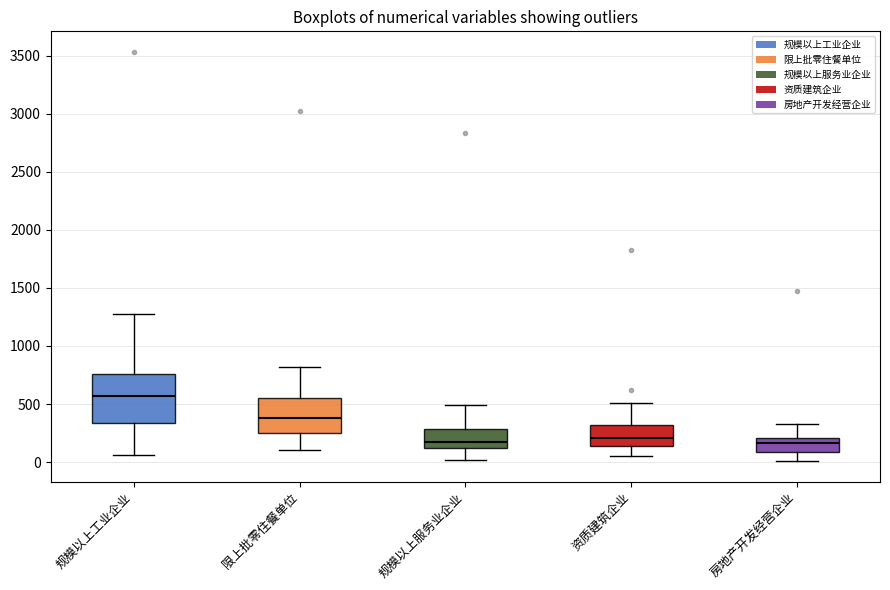

Reading left to right, read every box against the y-axis: the position of its median line, the range the box covers, and the ends of its whiskers. The values are not printed on the chart, so give them approximately, as read against the axis.

规模以上工业企业: median 550, box 350 to 750, whiskers 50 to 1250
限上批零住餐单位: median 400, box 250 to 550, whiskers 100 to 800
规模以上服务业企业: median 150, box 100 to 300, whiskers 0 to 500
资质建筑企业: median 200, box 150 to 300, whiskers 50 to 500
房地产开发经营企业: median 150, box 100 to 200, whiskers 0 to 350